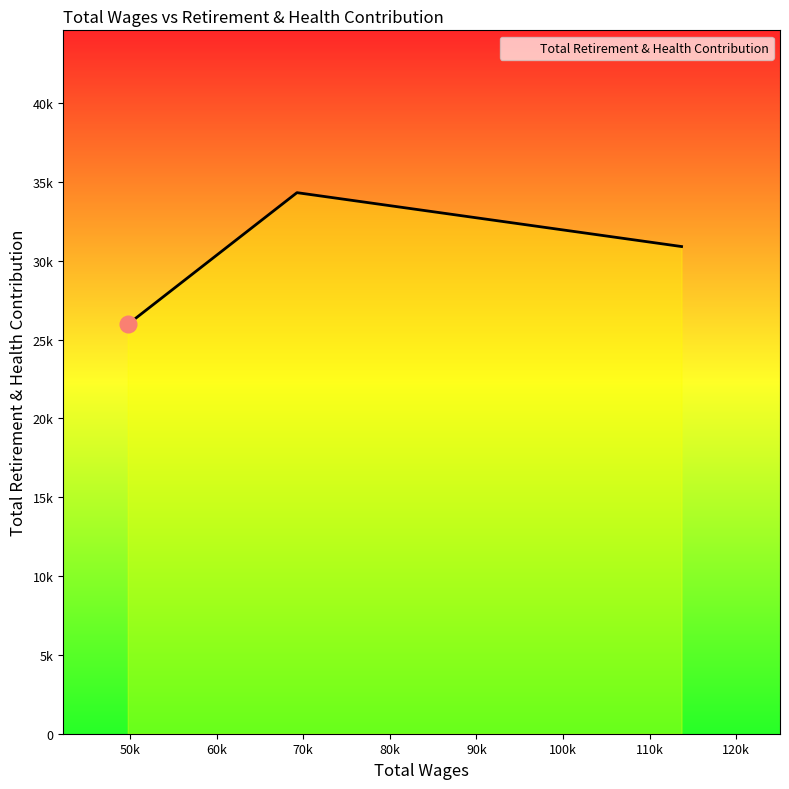

Rank the categories by value from lowest to highest.

49729.0, 113680.0, 69270.0